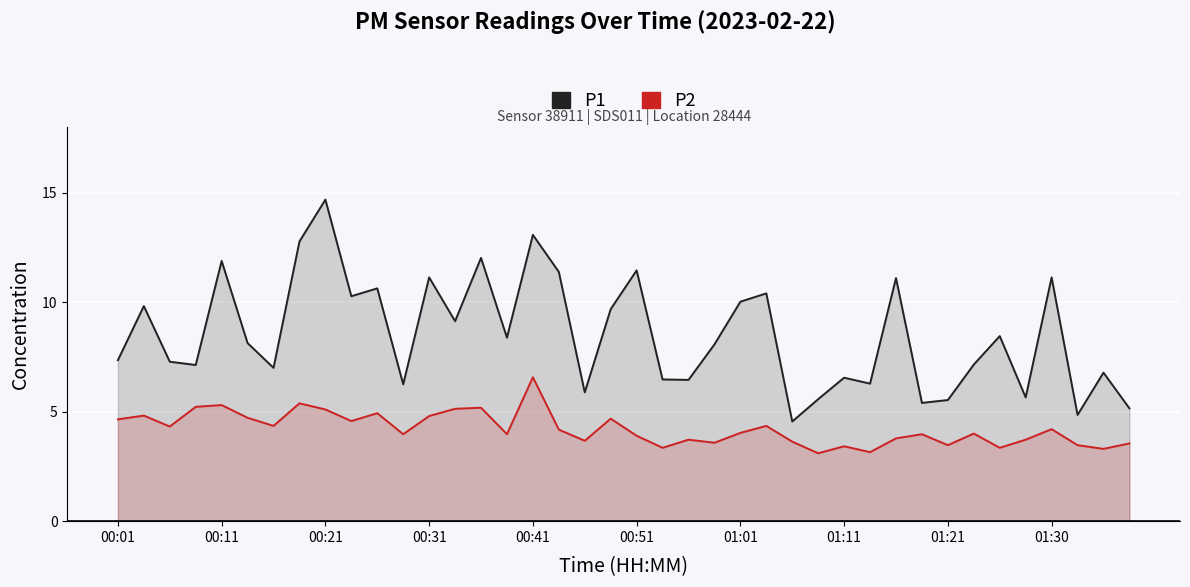

How many values in the P1 series are below 8?

19